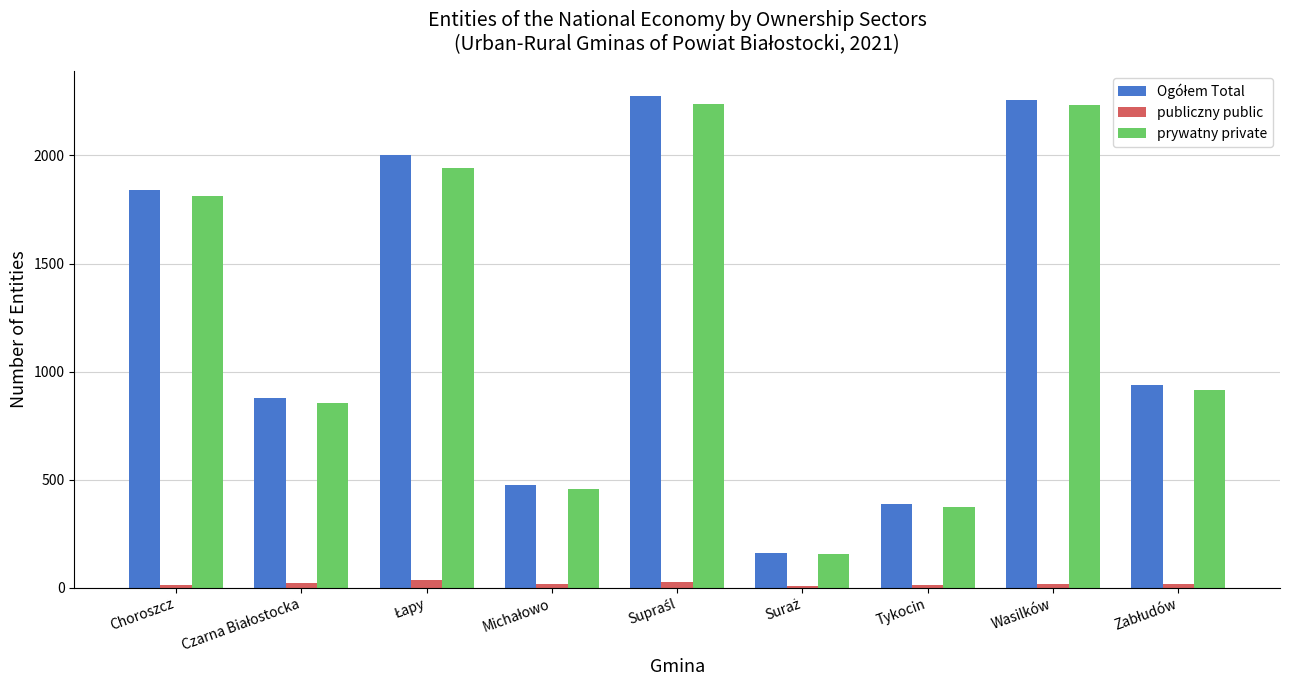

The prywatny private series shows 1813 at Choroszcz. True or false?

True